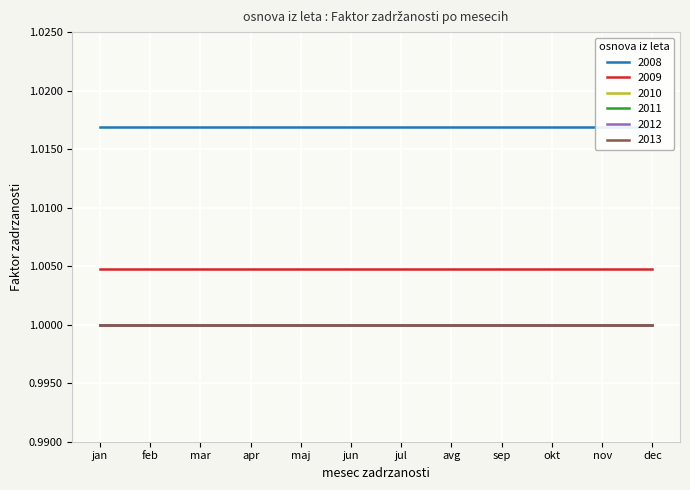

Which series has the widest spread of values?

2008